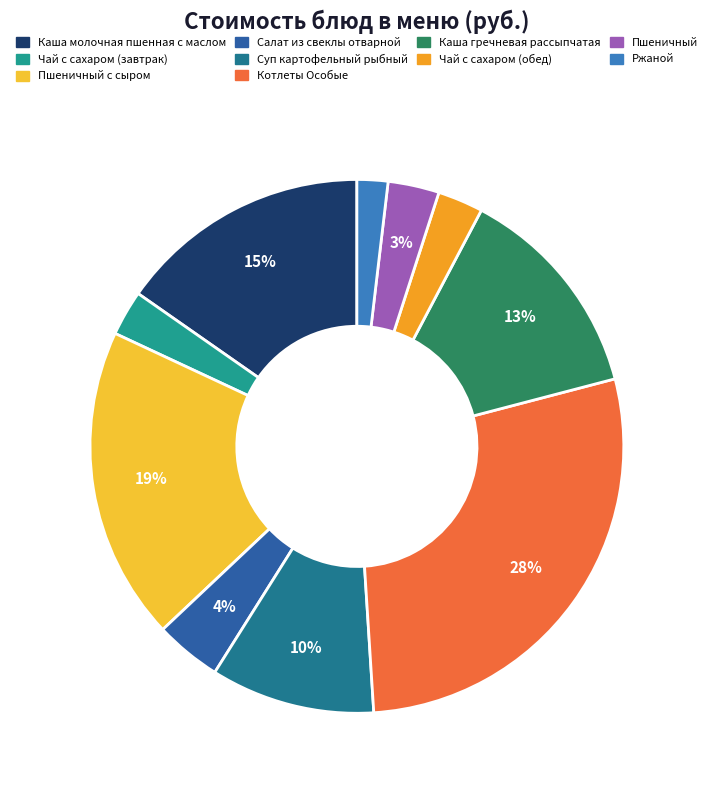

True or false: Пшеничный accounts for 1% of the total.

False